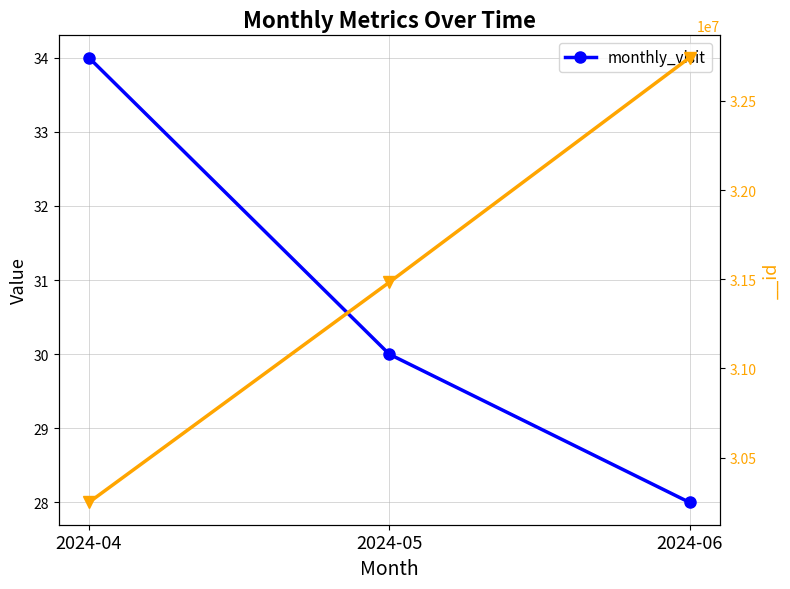

What is the sum of all values?

92